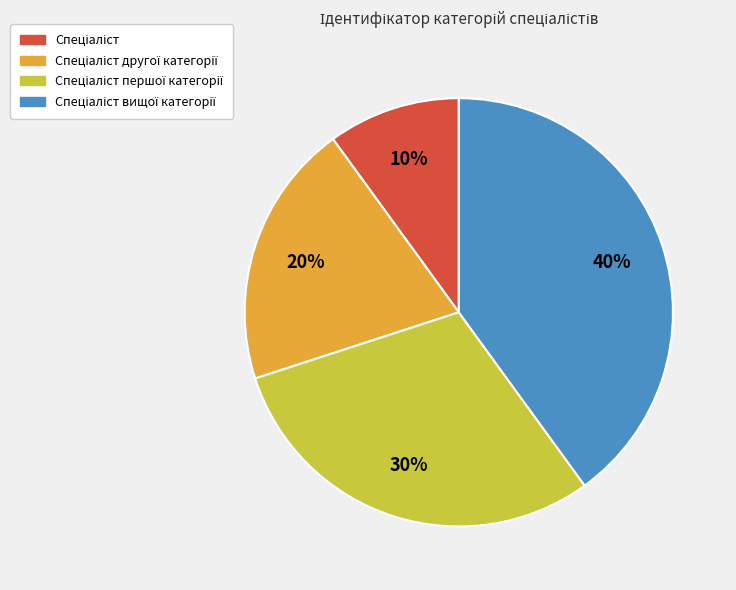

Does any single category account for the majority?

No